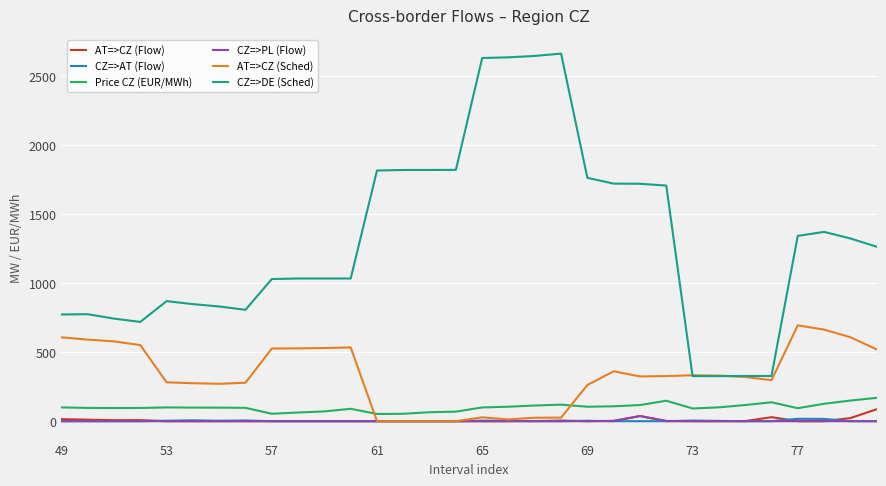

Which series has the widest spread of values?

CZ=>DE (Sched)